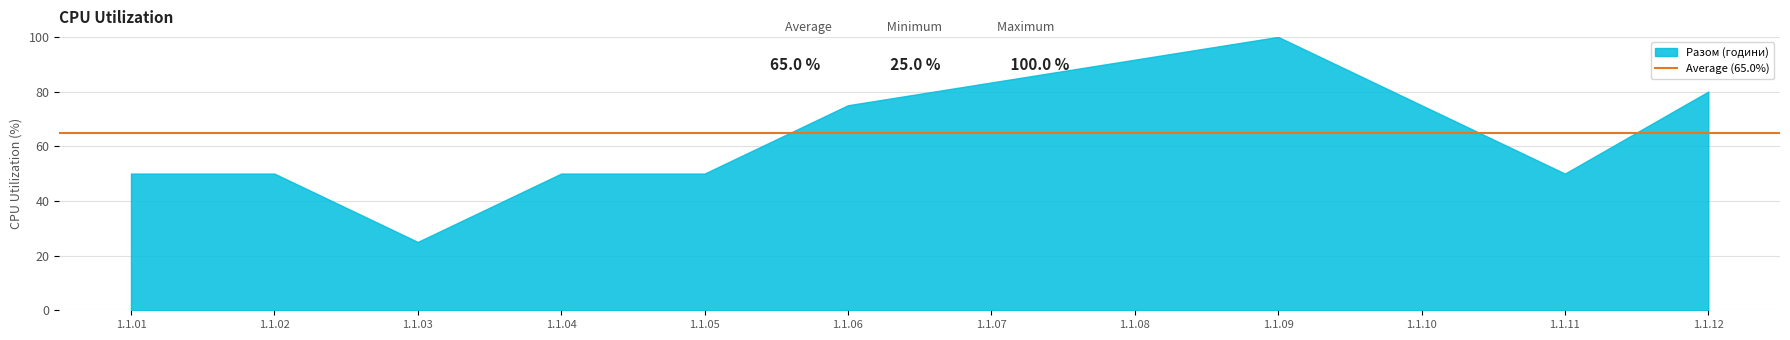

What is the maximum value shown in the chart?

100.0